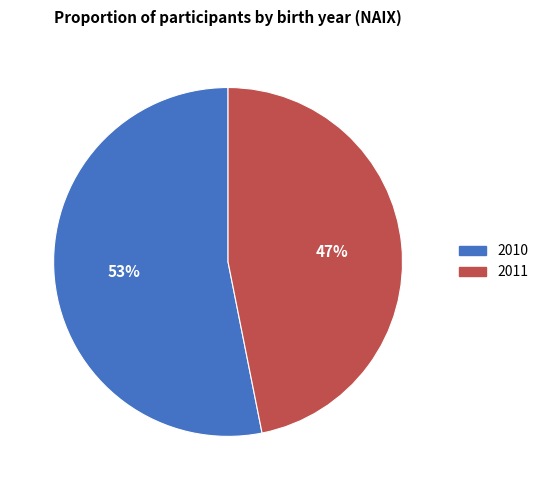

Which slice is the smallest?

2011